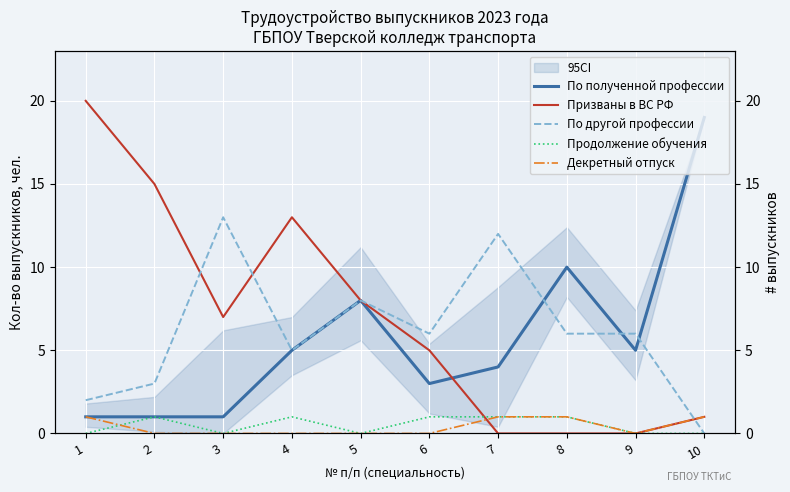

What is the sum of all Декретный отпуск values?

4